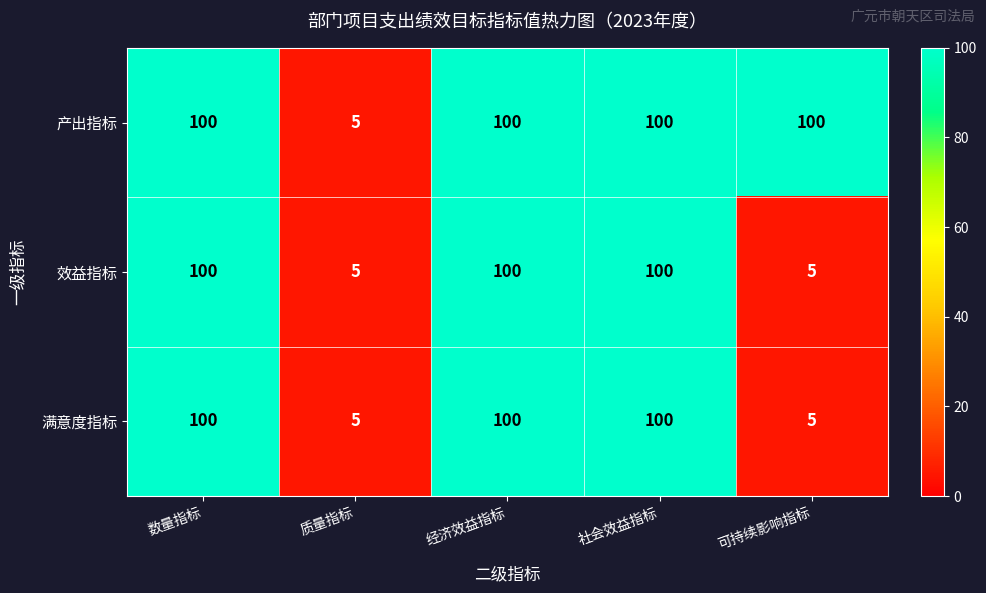

What is the maximum value shown in the chart?

100